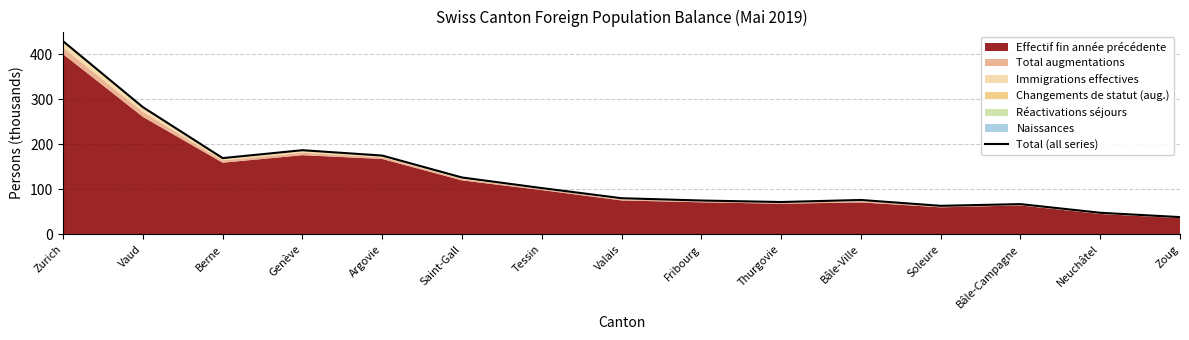

Reading left to right, what are all the values shown in this chart?

Zurich=428.5	Vaud=282.3	Berne=169.3	Genève=186.8	Argovie=174.9	Saint-Gall=126.3	Tessin=102.8	Valais=80.3	Fribourg=75.2	Thurgovie=71.9	Bâle-Ville=76.4	Soleure=63.4	Bâle-Campagne=67.2	Neuchâtel=48.0	Zoug=38.4